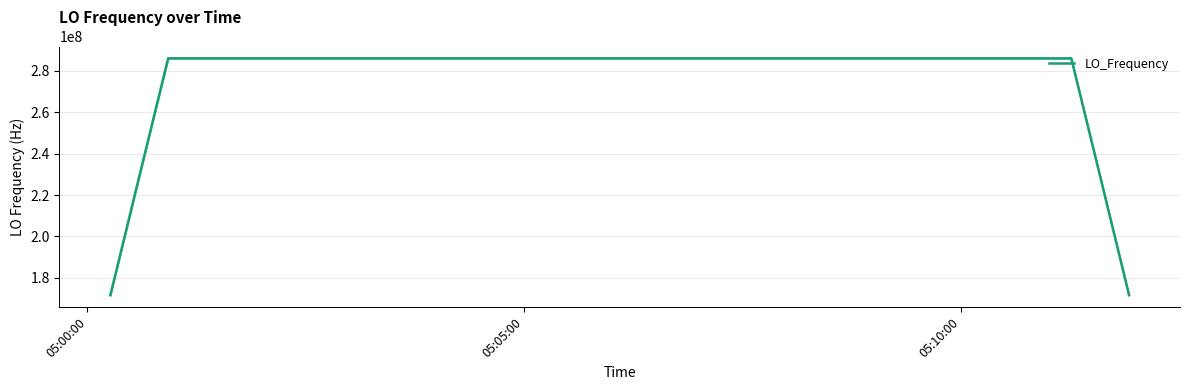

What is the minimum value shown in the chart?

171628196.9